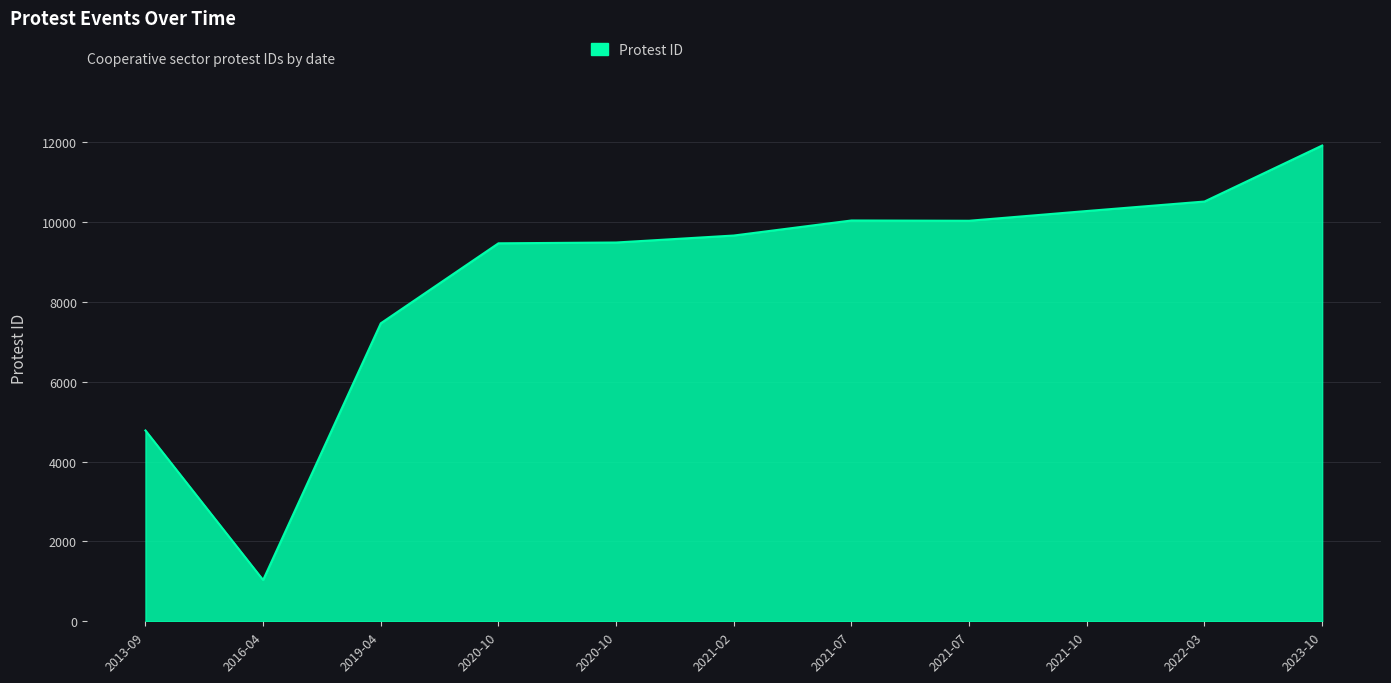

Count the number of data series in this chart.

1